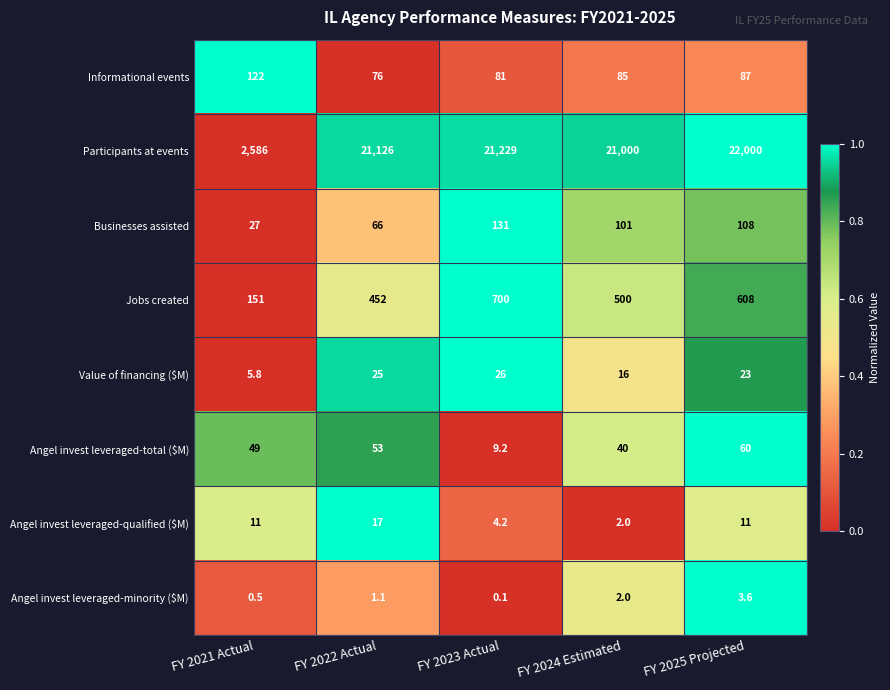

Read the Businesses assisted value at FY 2024 Estimated.

101.0